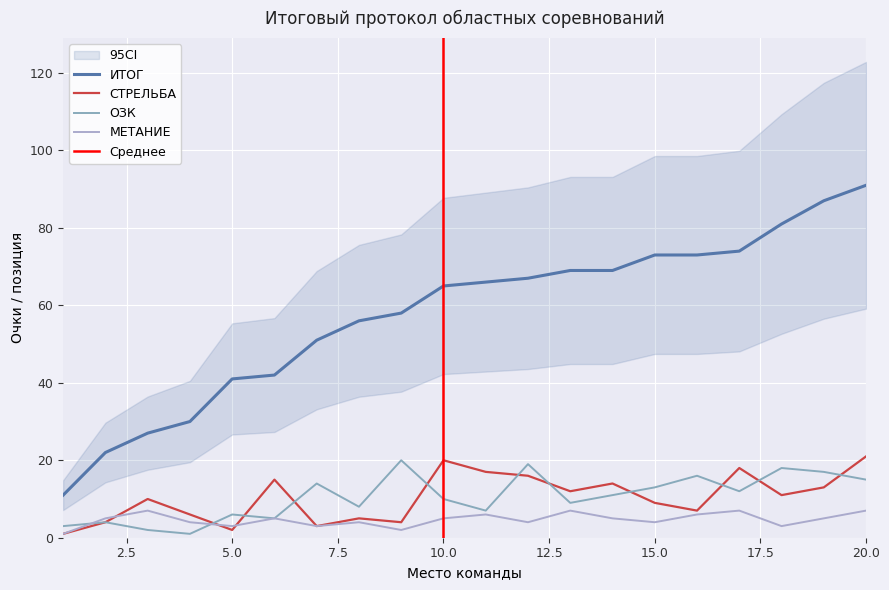

What are all the series names shown in the legend?

ОЗК, СТРЕЛЬБА, МЕТАНИЕ, ИТОГ